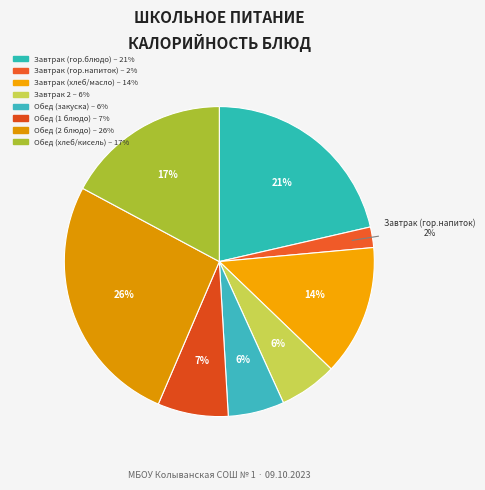

What is the smallest slice in the pie chart?

Завтрак (гор.напиток)